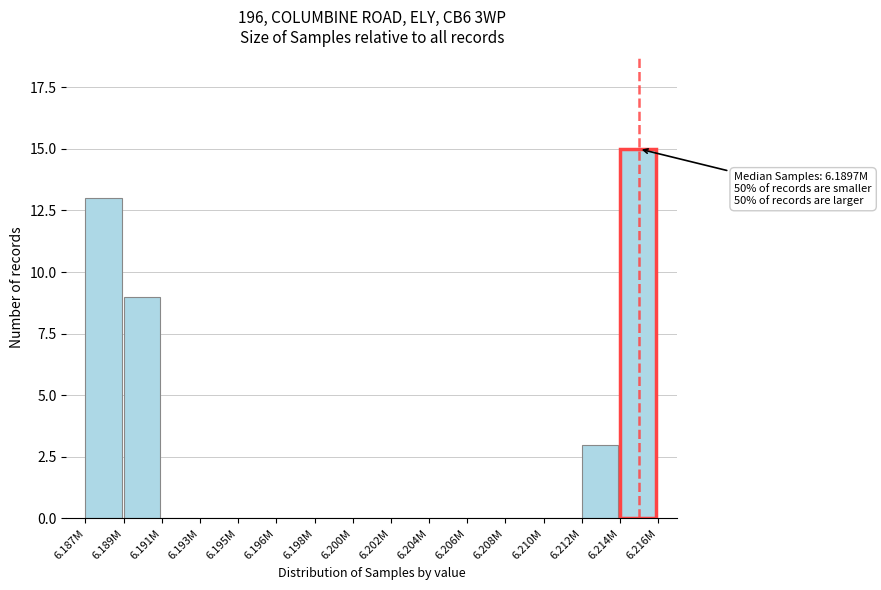

Reading left to right, what are all the values shown in this chart?

6.187M=13	6.189M=9	6.191M=0	6.193M=0	6.195M=0	6.196M=0	6.198M=0	6.200M=0	6.202M=0	6.204M=0	6.206M=0	6.208M=0	6.210M=0	6.212M=3	6.214M=15